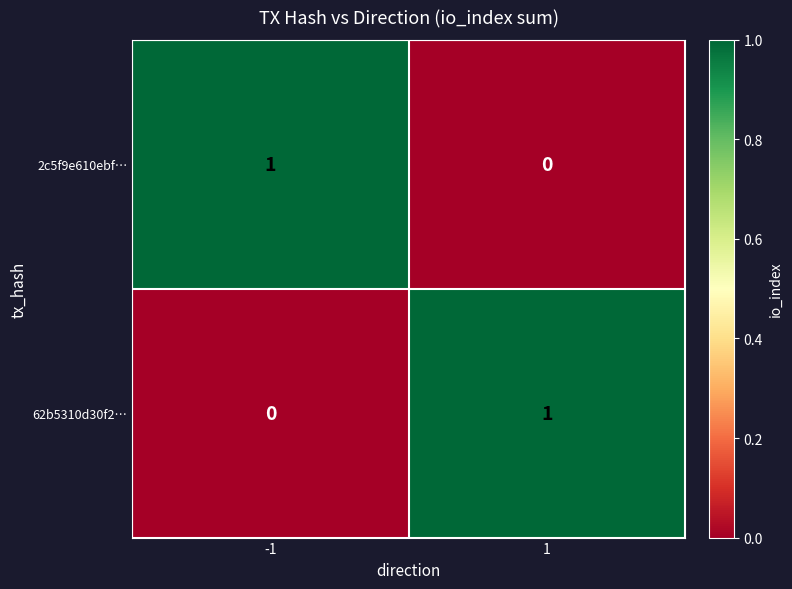

Is the value of 62b5310d30f2… at -1 greater than the value of 2c5f9e610ebf… at -1?

No